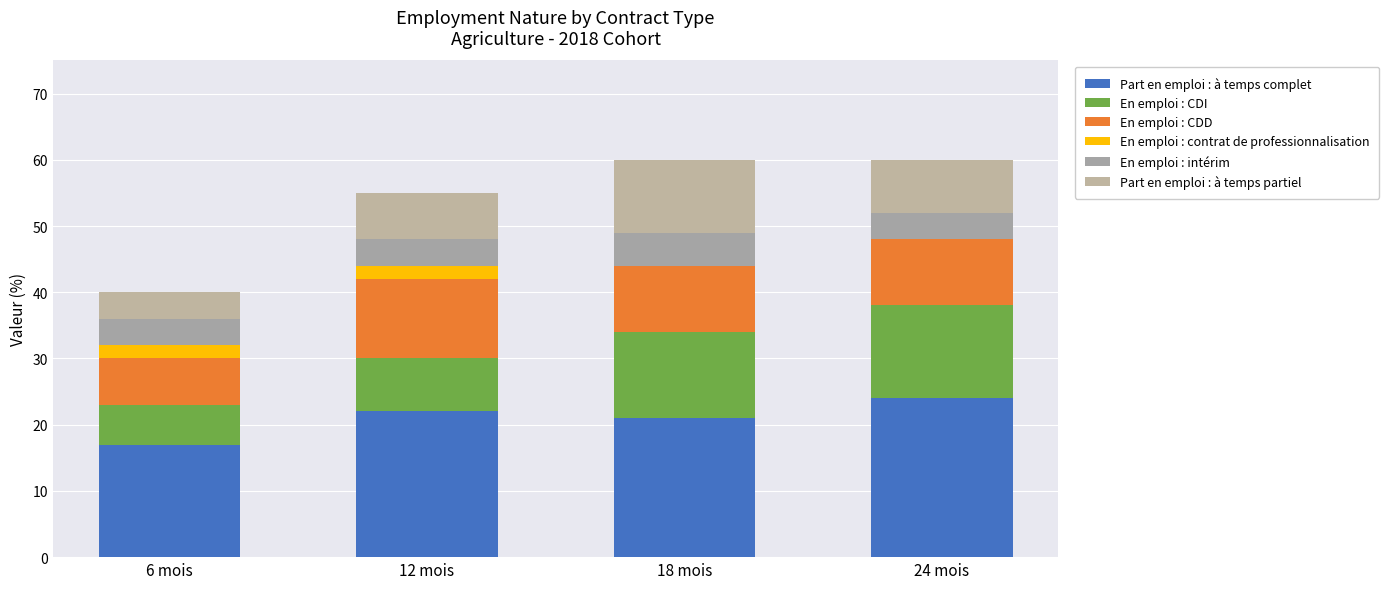

How many distinct data groups are displayed?

6